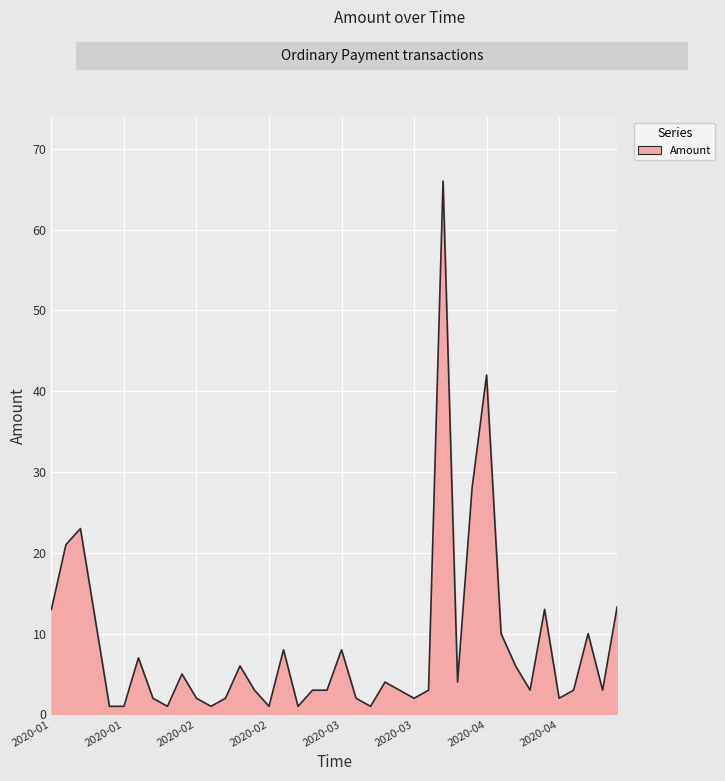

What is the difference between the maximum and minimum values?

65.0